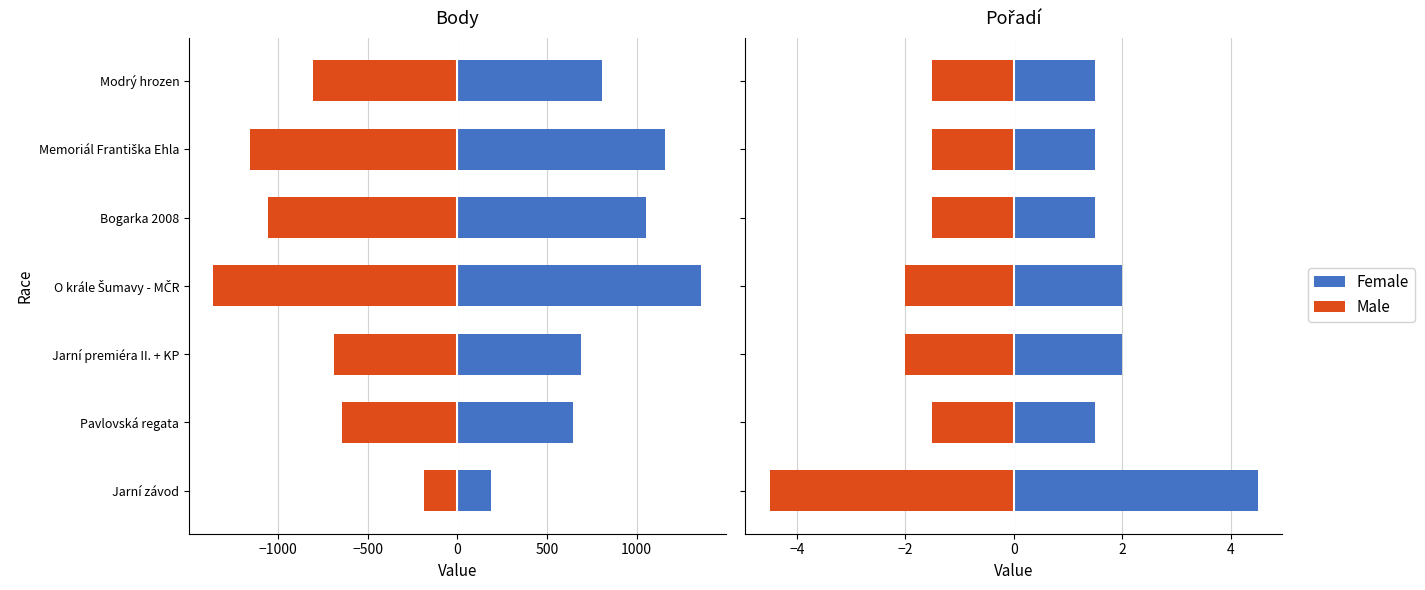

The value of Female at Jarní závod is 2.6. True or false?

False